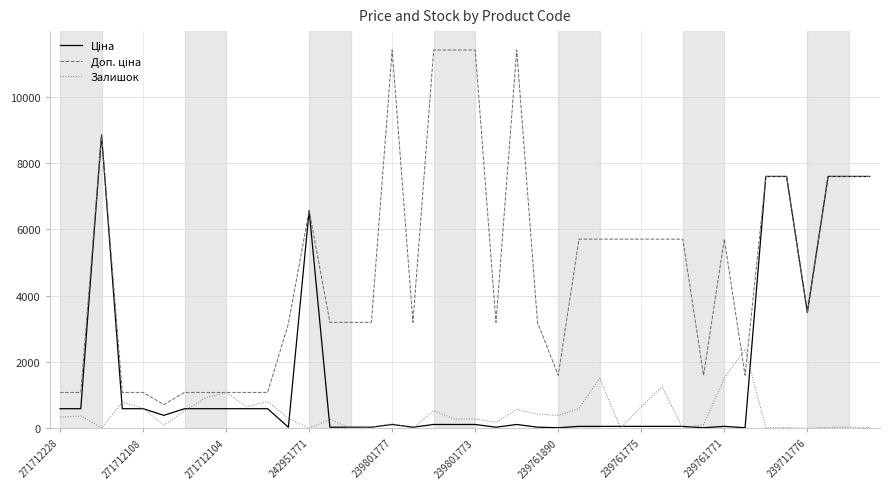

How many lines are shown in the chart?

3